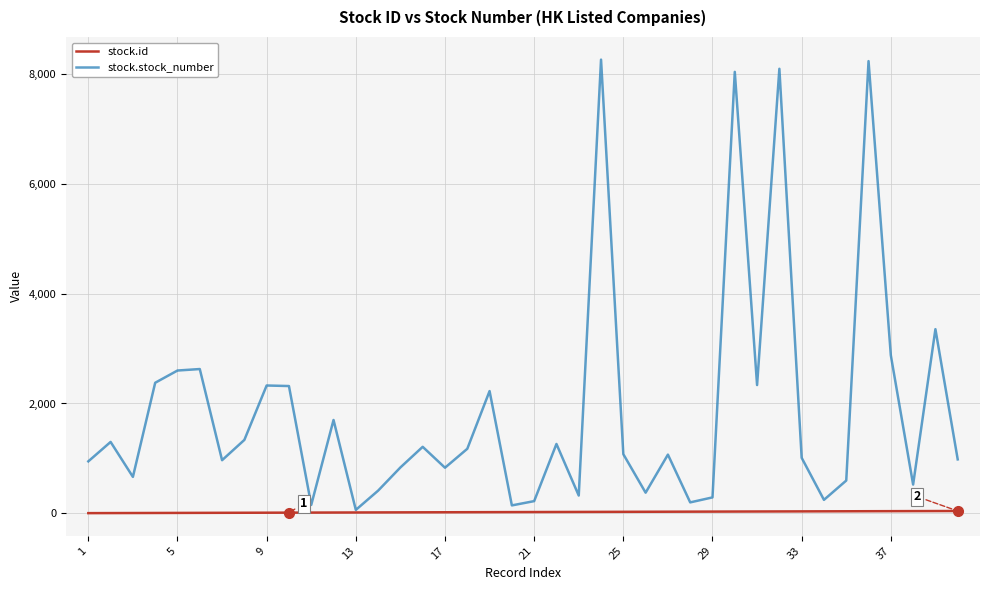

What is the maximum value shown in the chart?

8269